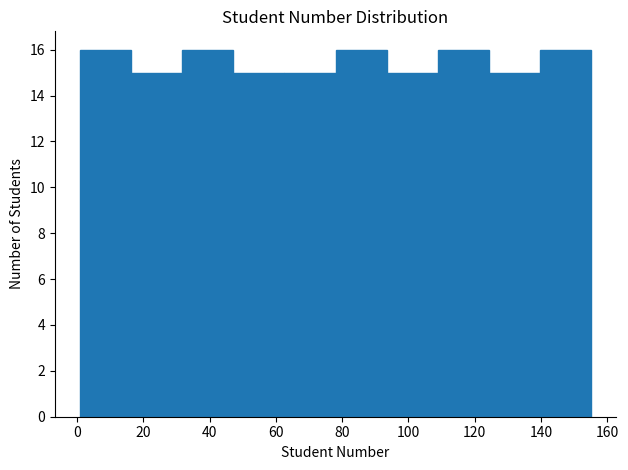

Reading left to right, transcribe this chart: for each bar, give the range it covers on the x-axis and its height. Neither the bar edges nor the heights are printed on the chart, so give them approximately, as read against the axes.

1.0 to 16.4: 16
16.4 to 31.8: 15
31.8 to 47.2: 16
47.2 to 62.6: 15
62.6 to 78.0: 15
78.0 to 93.4: 16
93.4 to 108.8: 15
108.8 to 124.2: 16
124.2 to 139.6: 15
139.6 to 155.0: 16